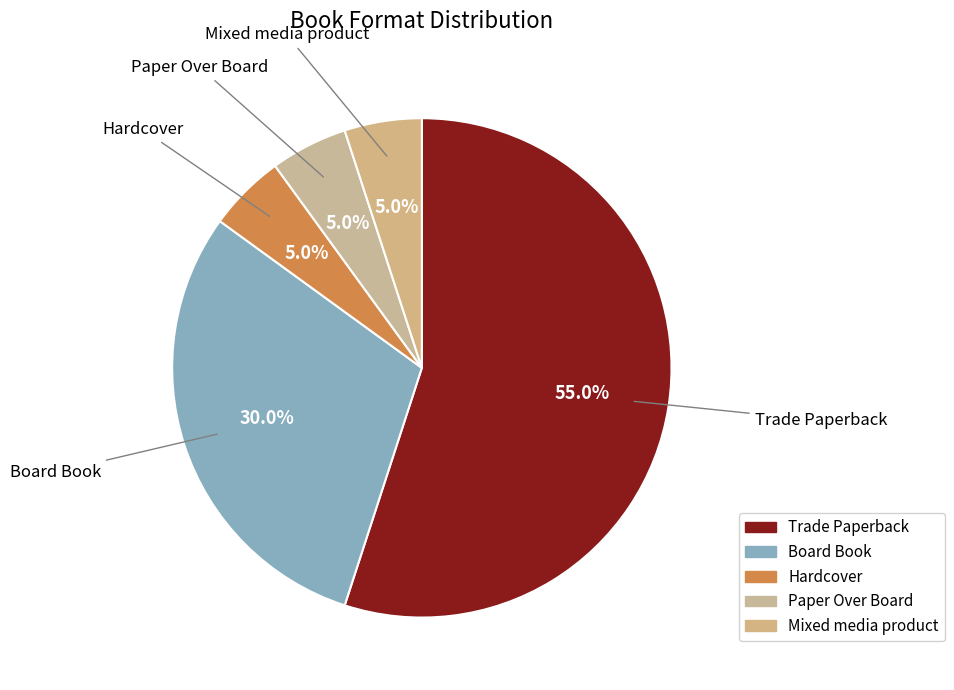

What is the smallest slice in the pie chart?

Hardcover